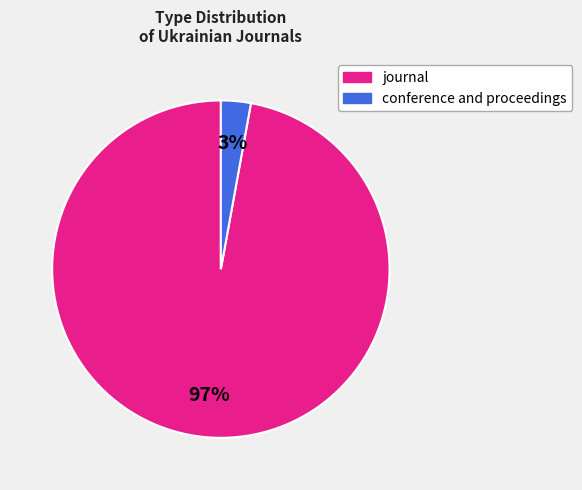

To the nearest percent, what is the difference between the largest and smallest slice percentages?

94%